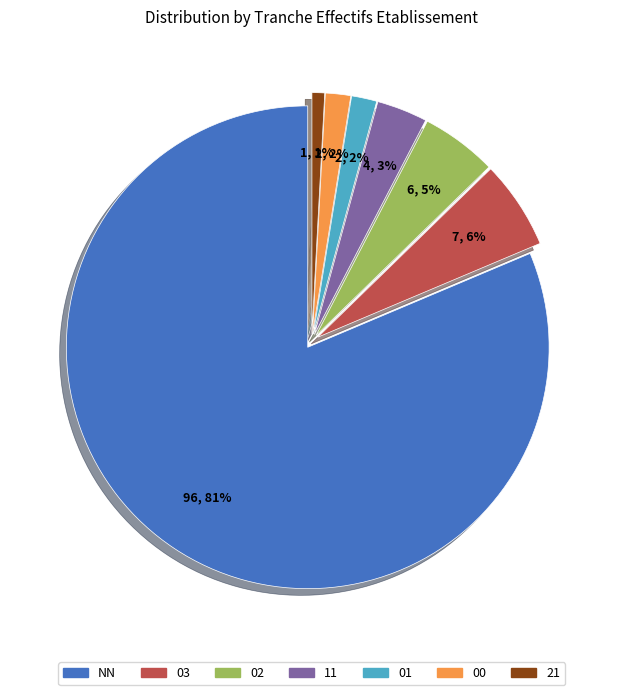

Do 00 and 02 together represent more than half of the pie?

No